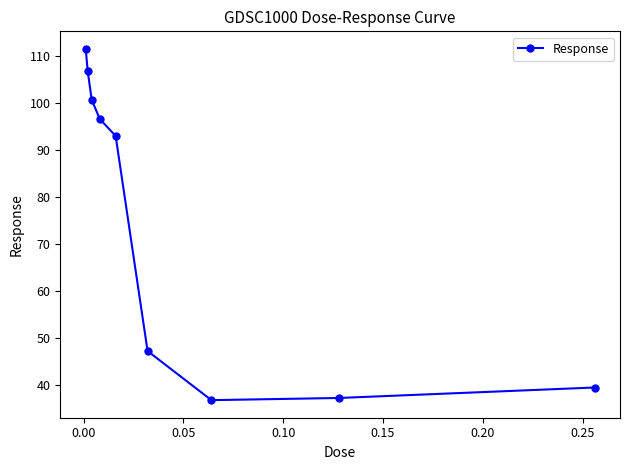

What is the smallest value displayed?

36.7